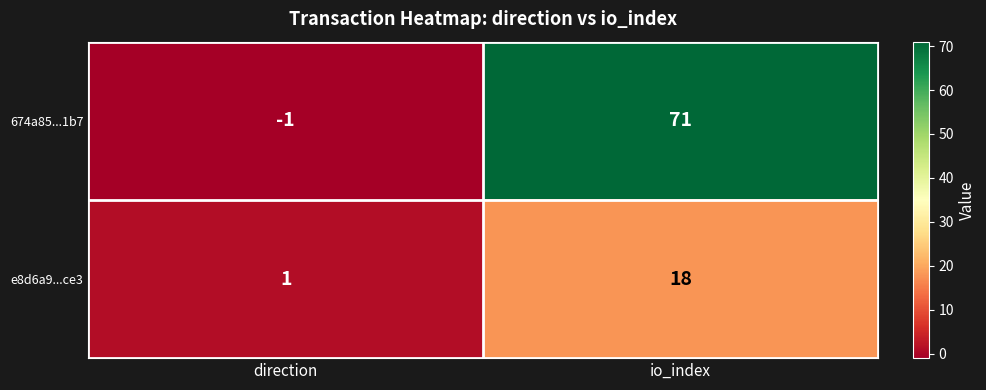

What is the difference between the e8d6a9...ce3 values at io_index and direction?

17